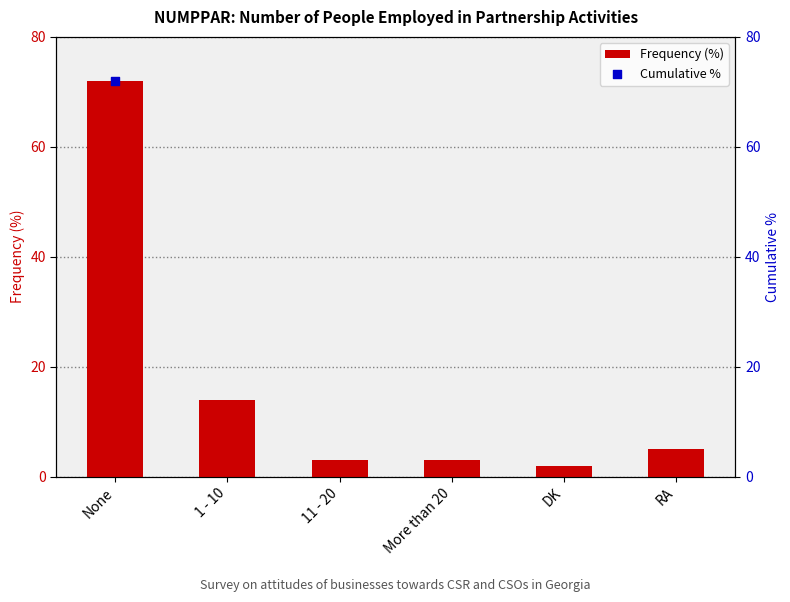

At how many categories does at least one series exceed 2?

6